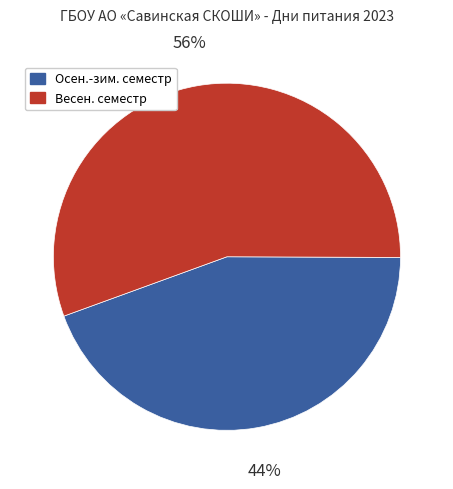

The Осен.-зим. семестр slice represents 44% of the pie. True or false?

True